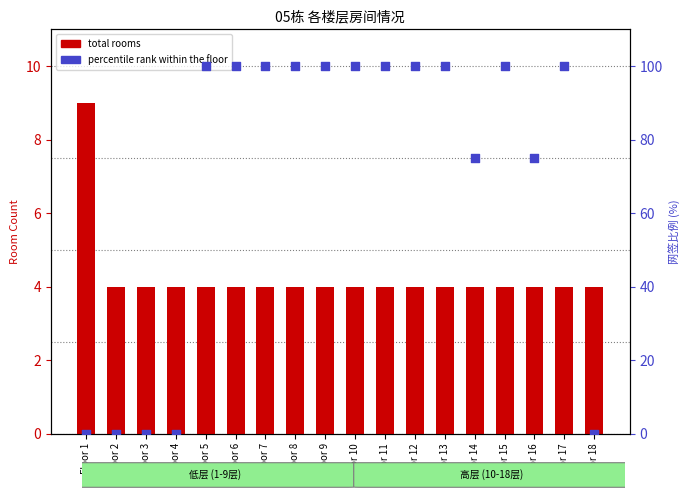

Is the value of total rooms at Floor 15 greater than the value of percentile rank within the floor at Floor 11?

No